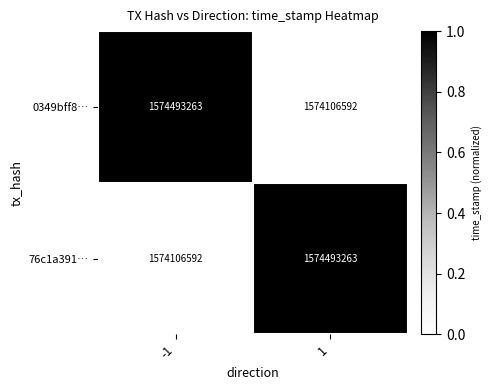

What is the difference between the highest and lowest values at -1?

386671